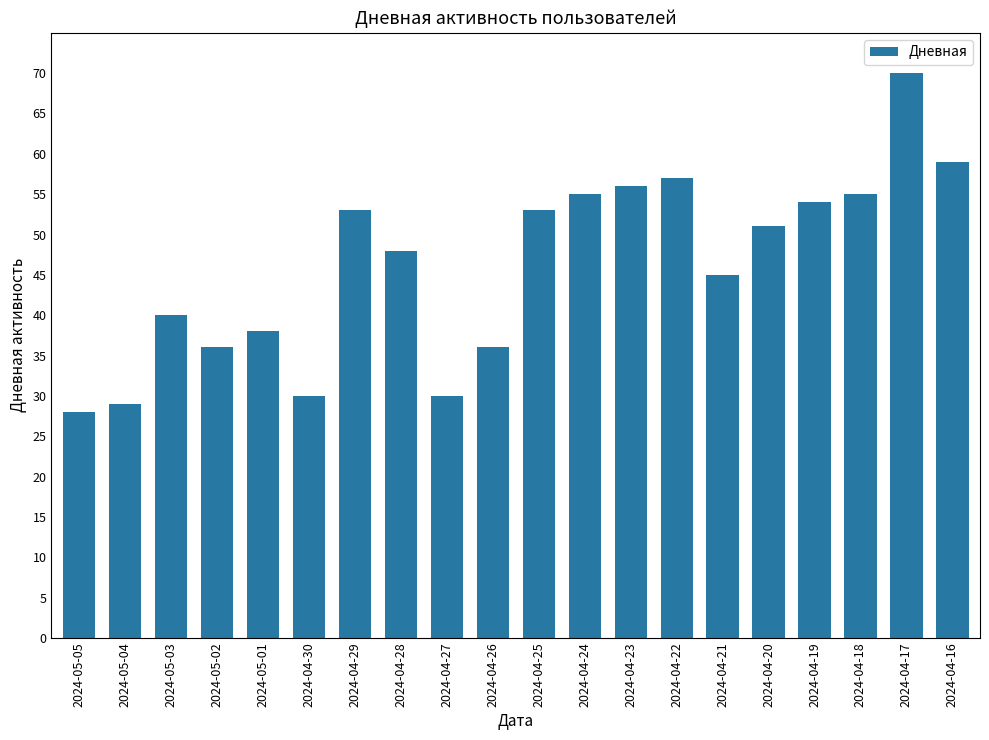

Reading left to right, transcribe all the data shown in this chart.

28	29	40	36	38	30	53	48	30	36	53	55	56	57	45	51	54	55	70	59